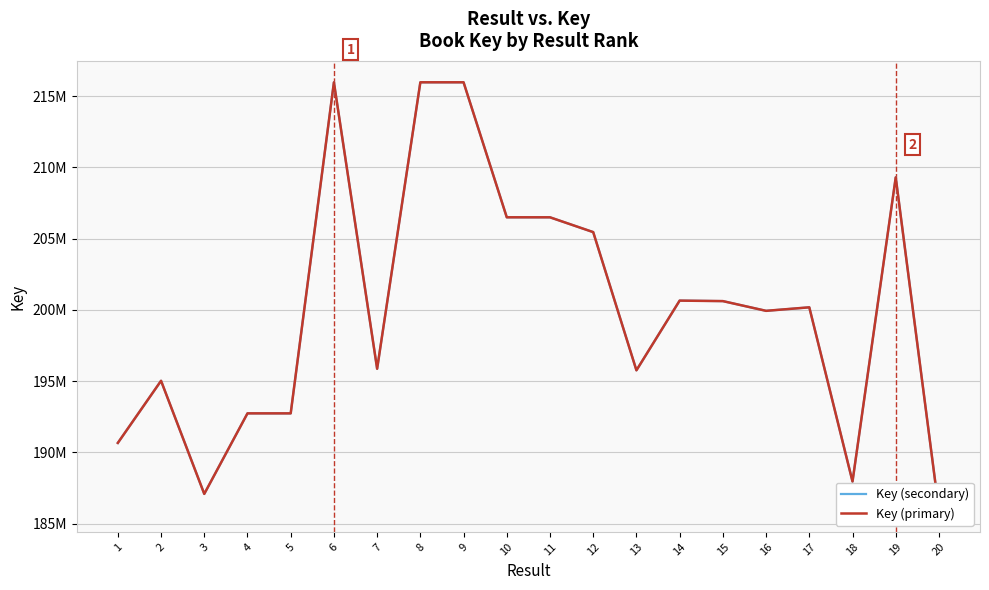

What is the sum of the Key (secondary) values at 5 and 7?

388600005